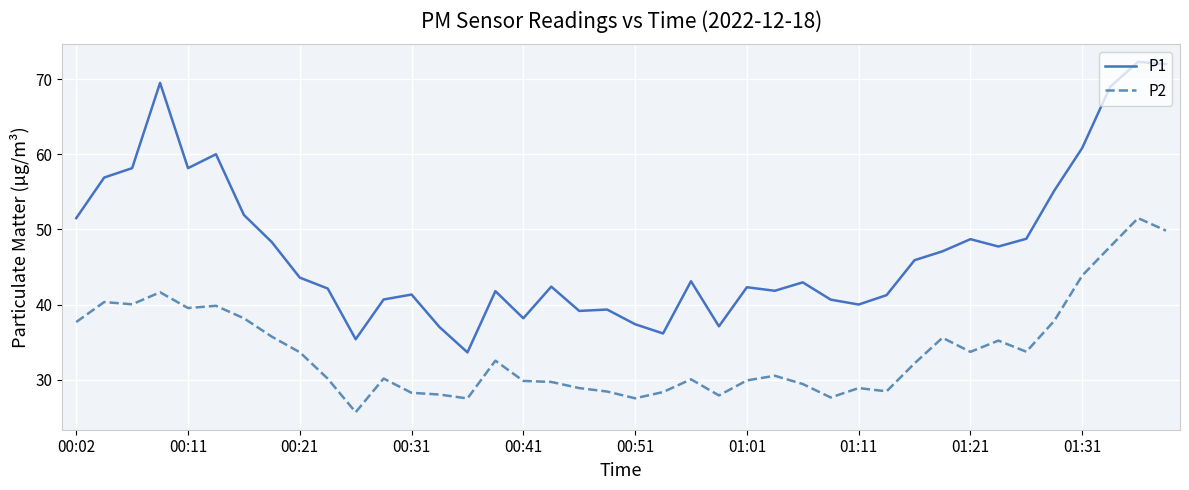

What is the highest value of the P1 series?

72.3